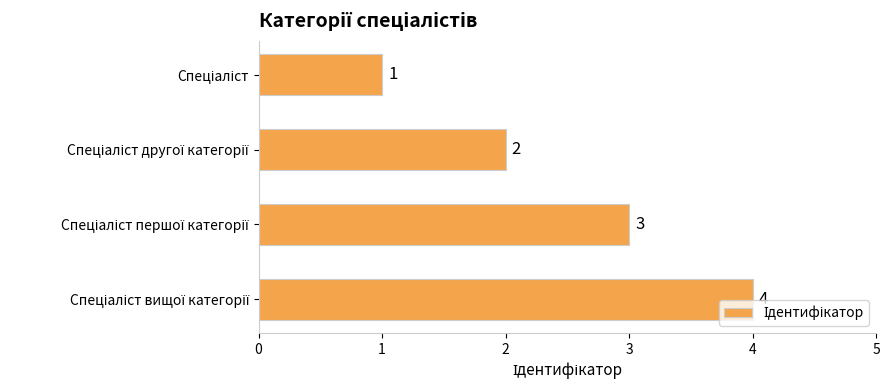

What is the sum of all values?

10